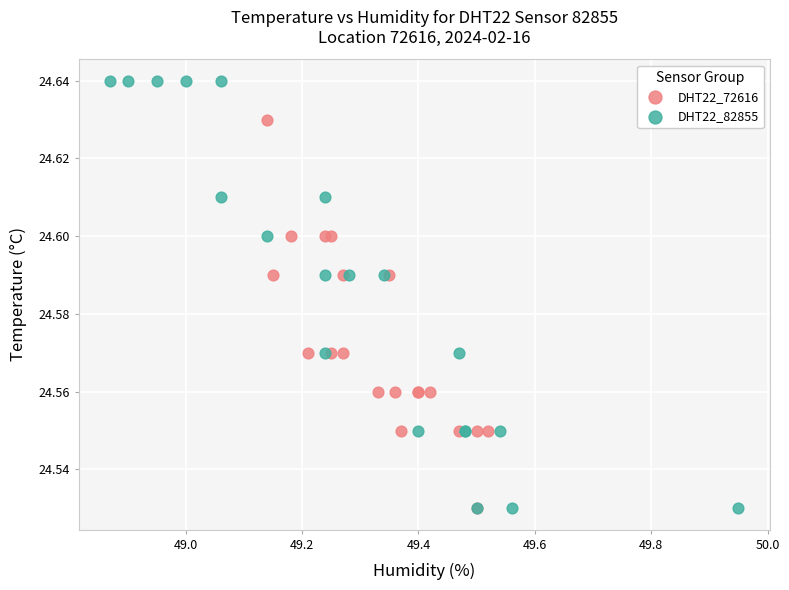

Which series reaches the maximum Y coordinate?

DHT22_82855